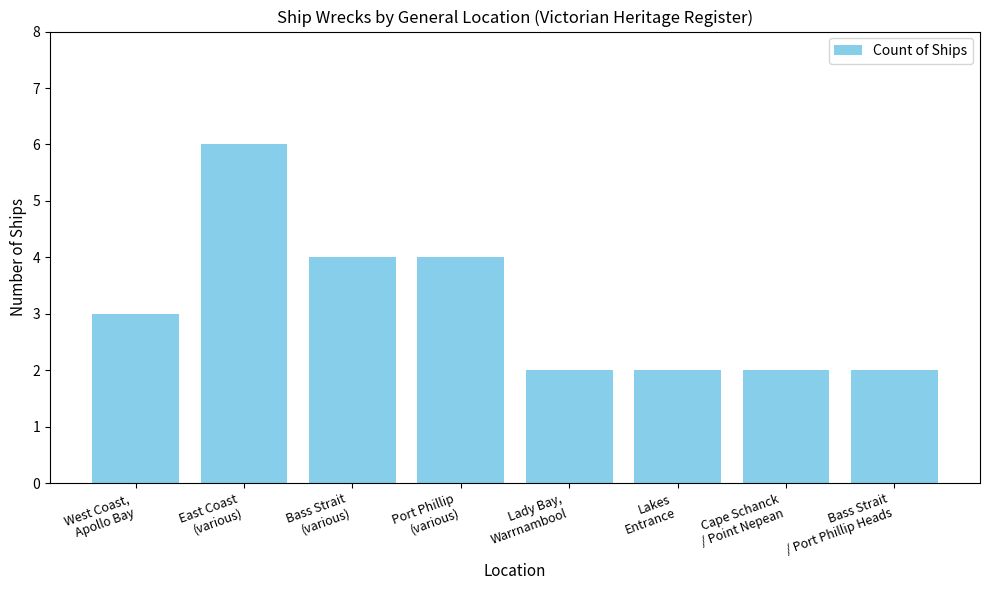

Which has a higher value, West Coast,
Apollo Bay or Bass Strait
(various)?

Bass Strait
(various)